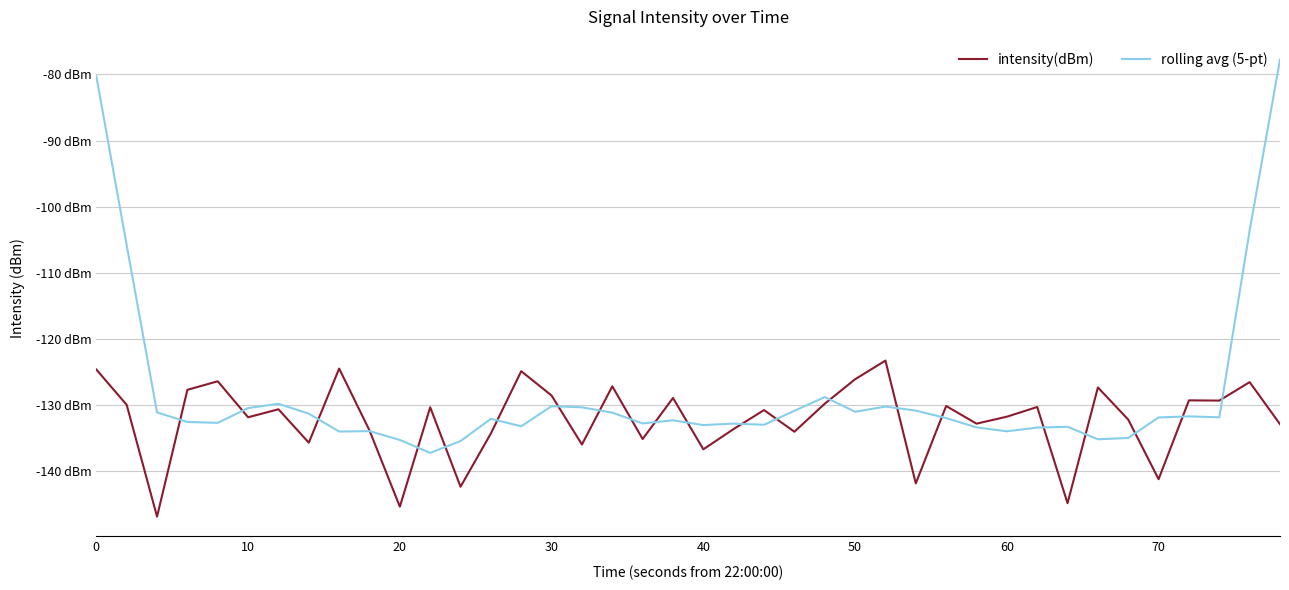

Does the chart have visible grid lines?

Yes